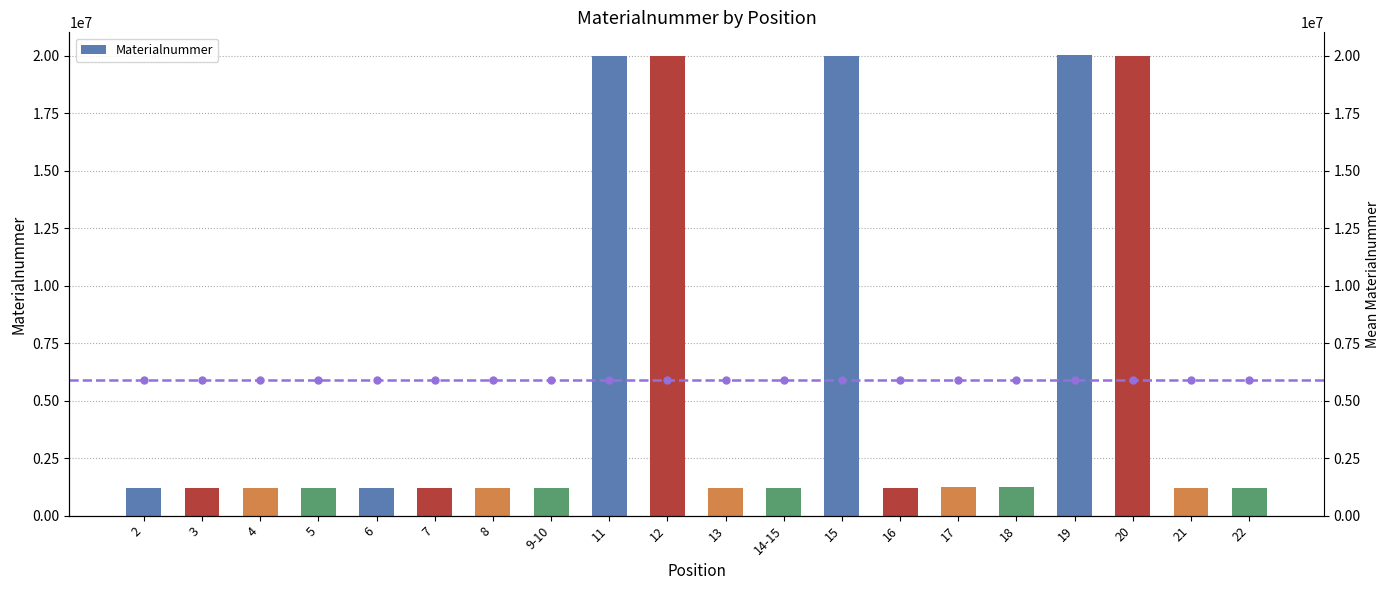

What is the average value?

5917730